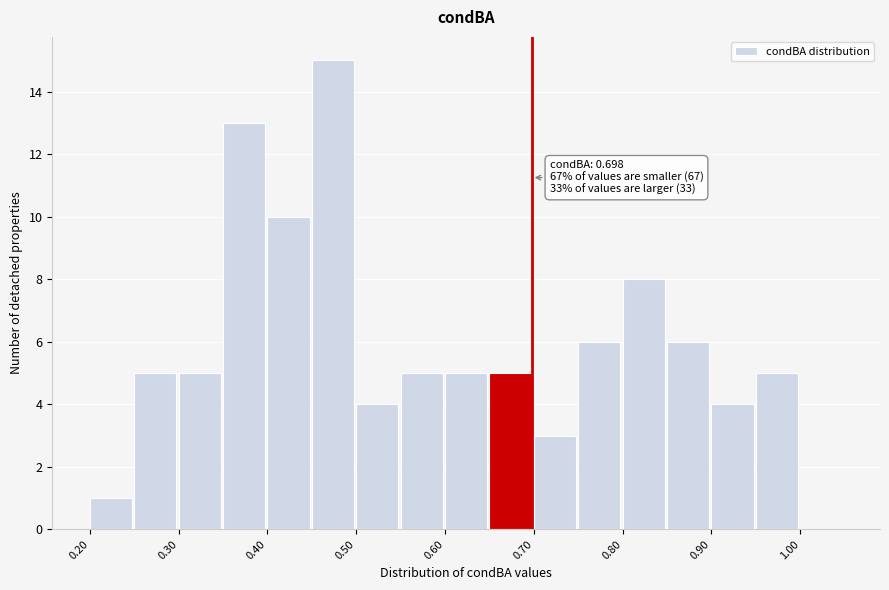

Over which range of the x-axis is the bar tallest?

0.45 to 0.50